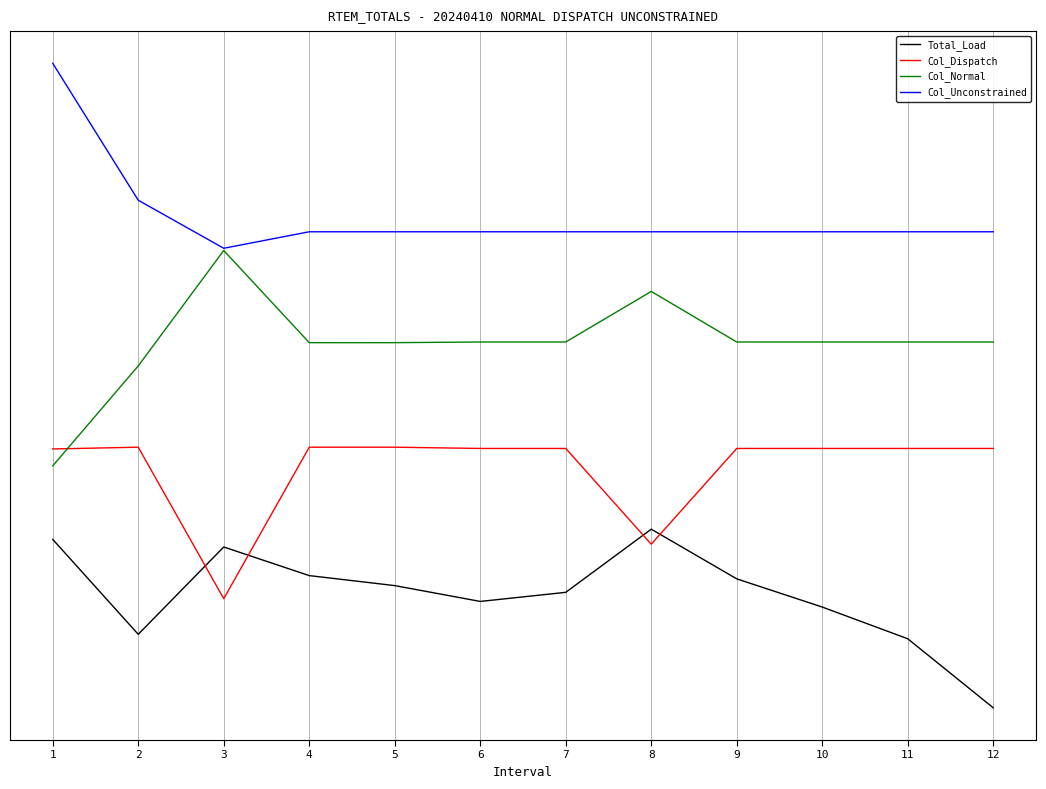

What are all the series names shown in the legend?

Total_Load, Col_Dispatch, Col_Normal, Col_Unconstrained